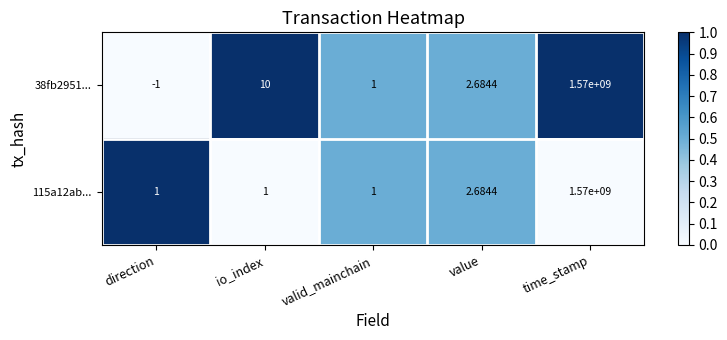

Which series has the largest total across all categories?

38fb2951...